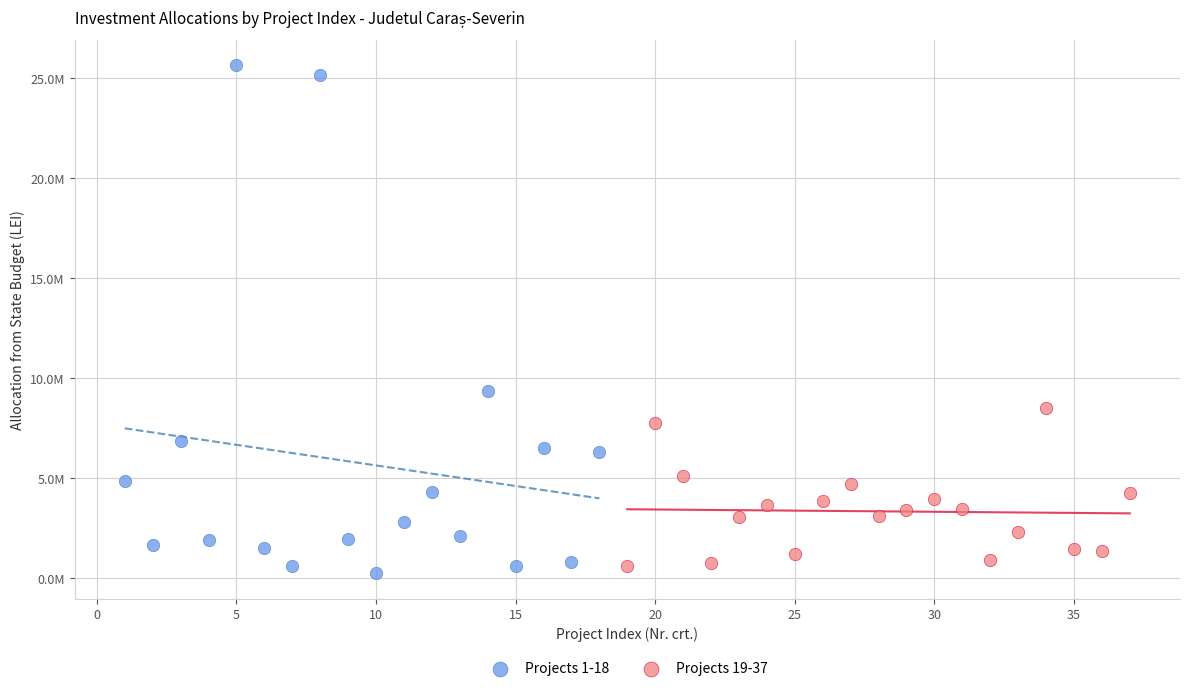

Which series has the largest Y range (max minus min)?

Projects 1-18